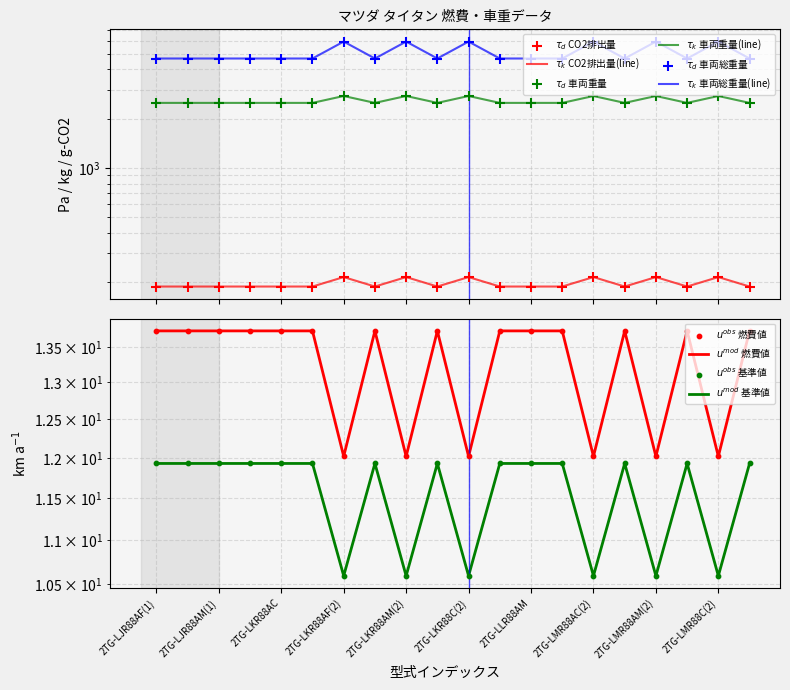

Which series reaches the minimum Y coordinate?

燃費基準値(km/L)